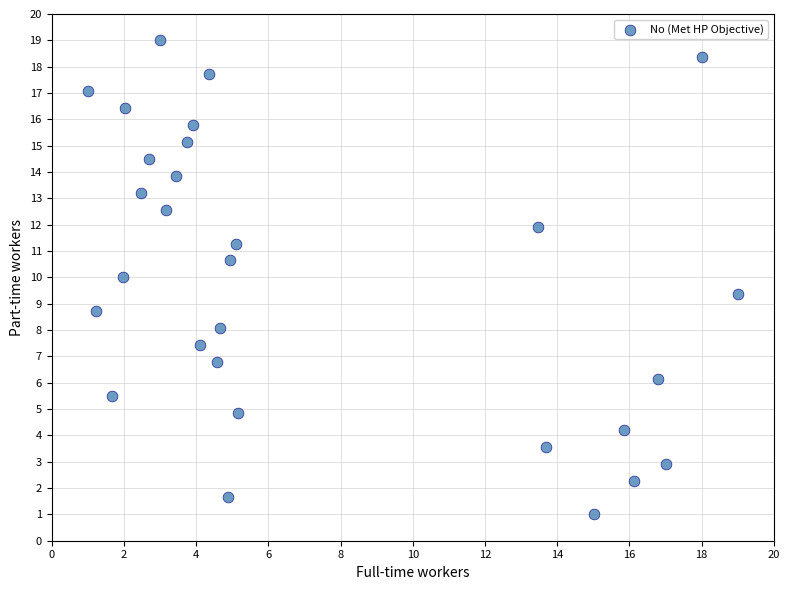

What is the range of Y values (max minus min)?

18.0